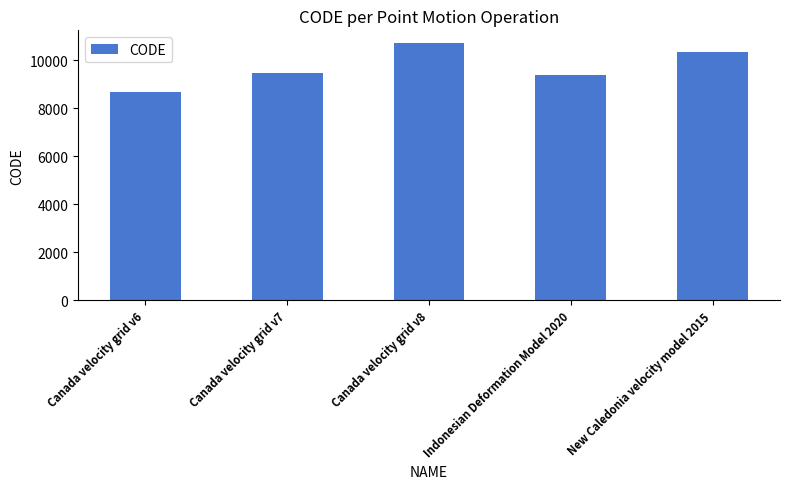

What value does the data have at Canada velocity grid v6, to the nearest 10?

8680